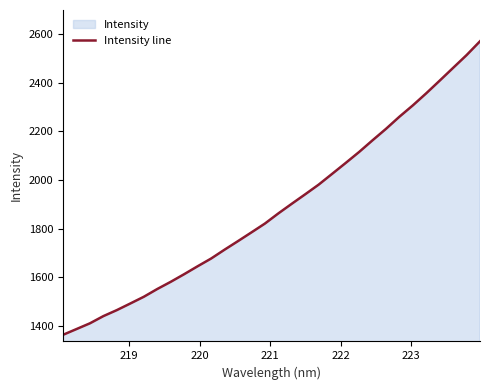

What is the difference between the maximum and minimum values?

1205.2